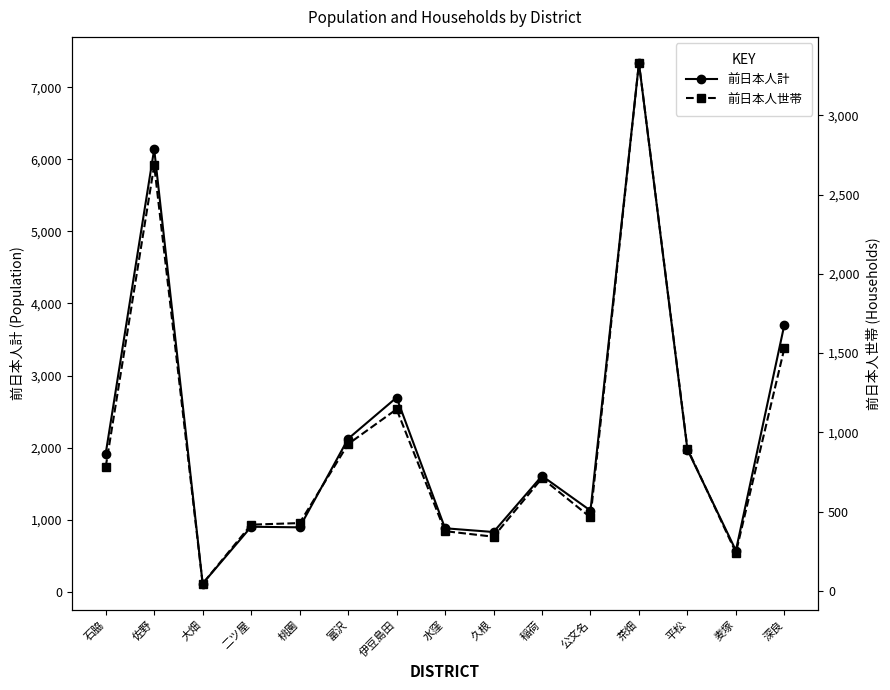

What is the smallest value displayed?

46